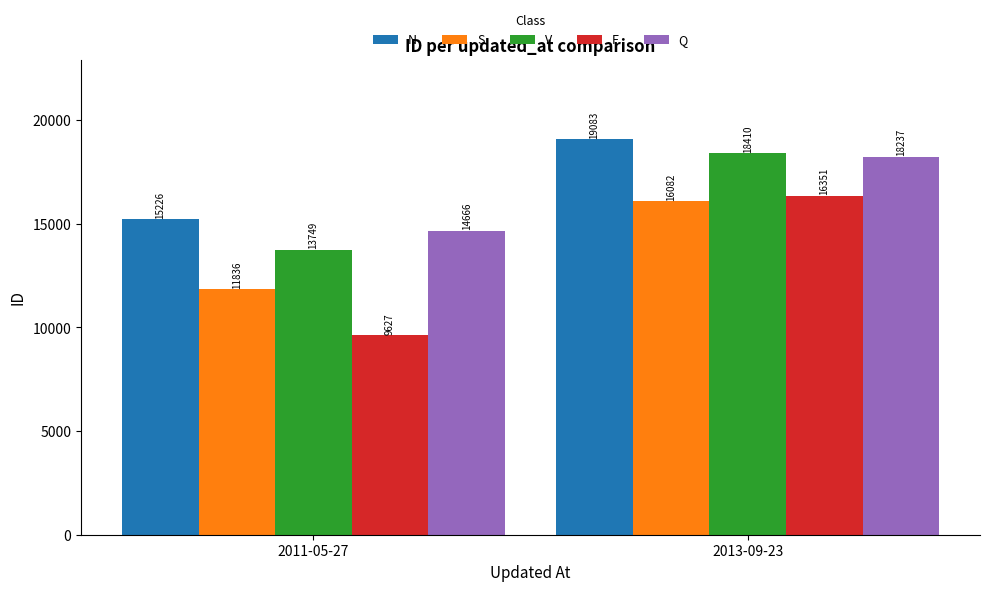

Is it true that Q equals 24935 at 2011-05-27?

False